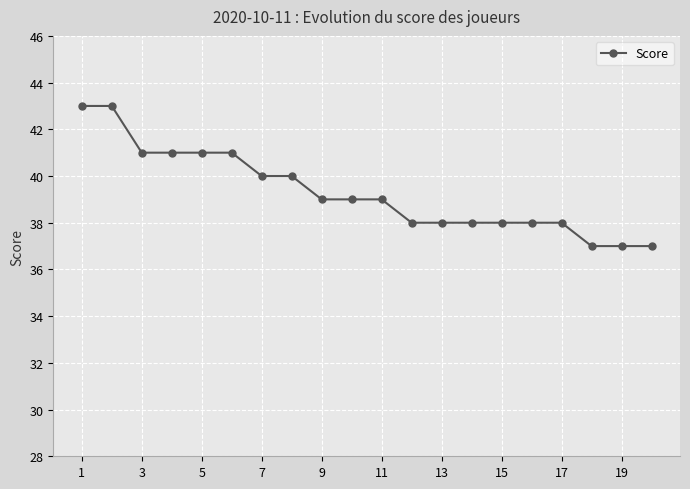

What is the maximum value shown in the chart?

43